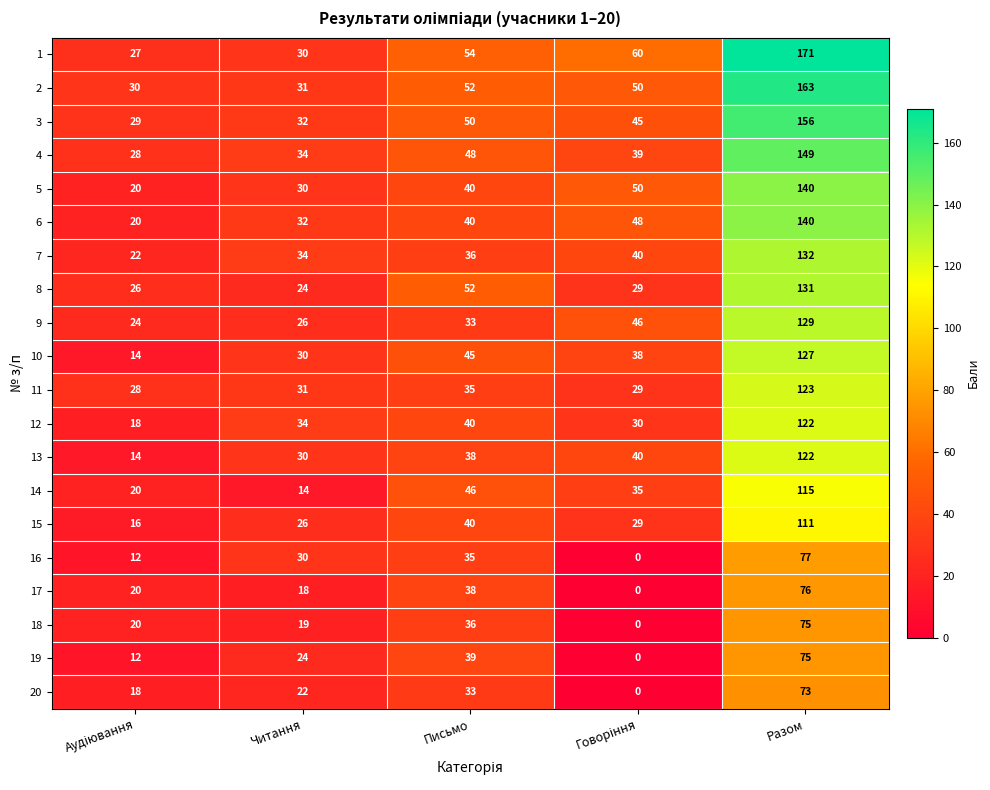

What is the difference between the maximum and minimum values in the 2 series?

133